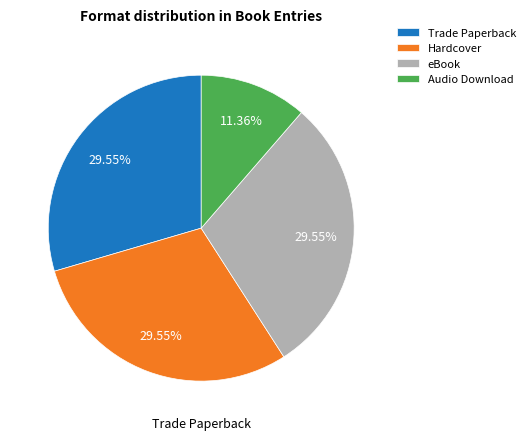

Count the number of slices in the pie.

4